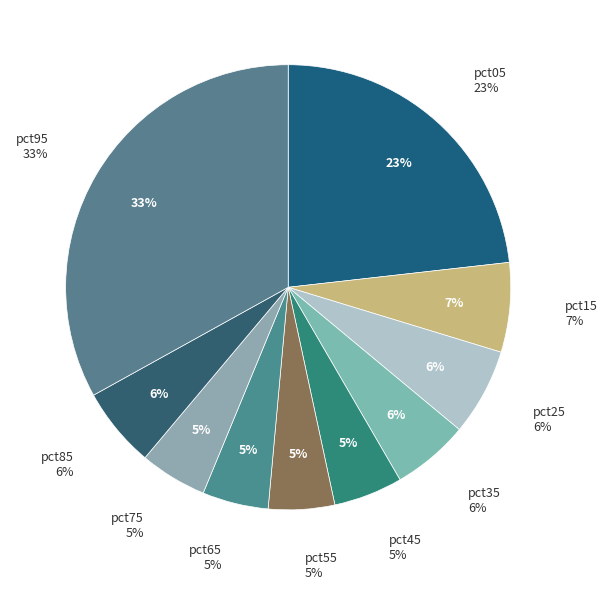

What is the change in value from pct15 to pct65?

-0.1